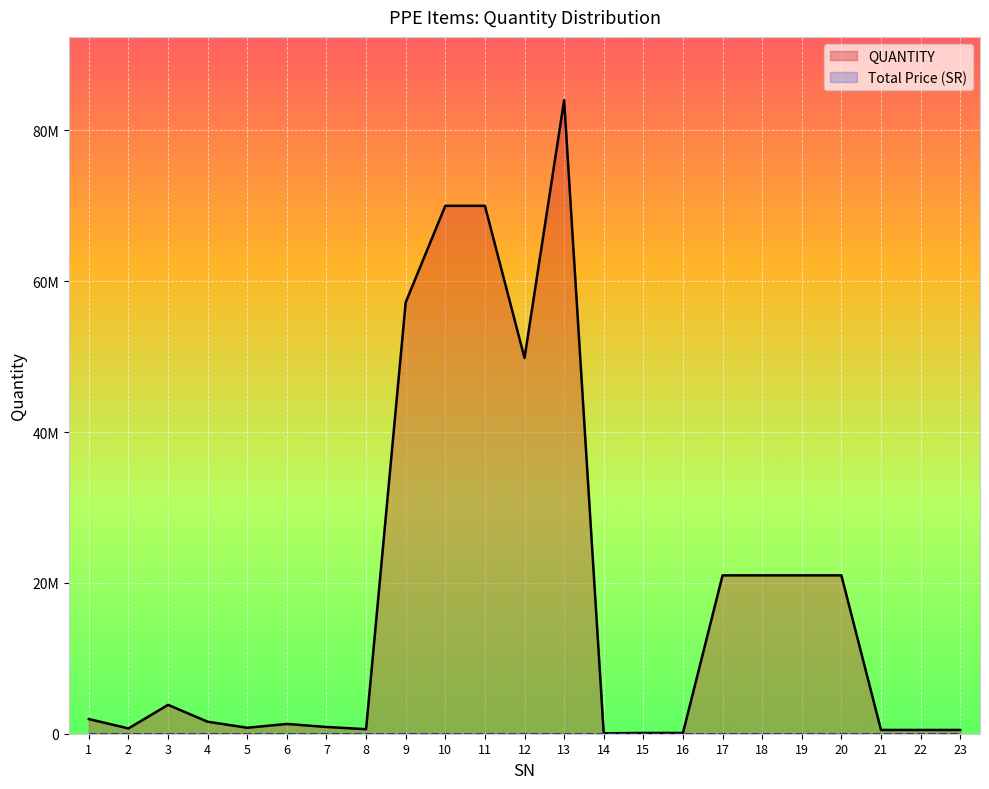

What is the total value across all series at 8?

602100